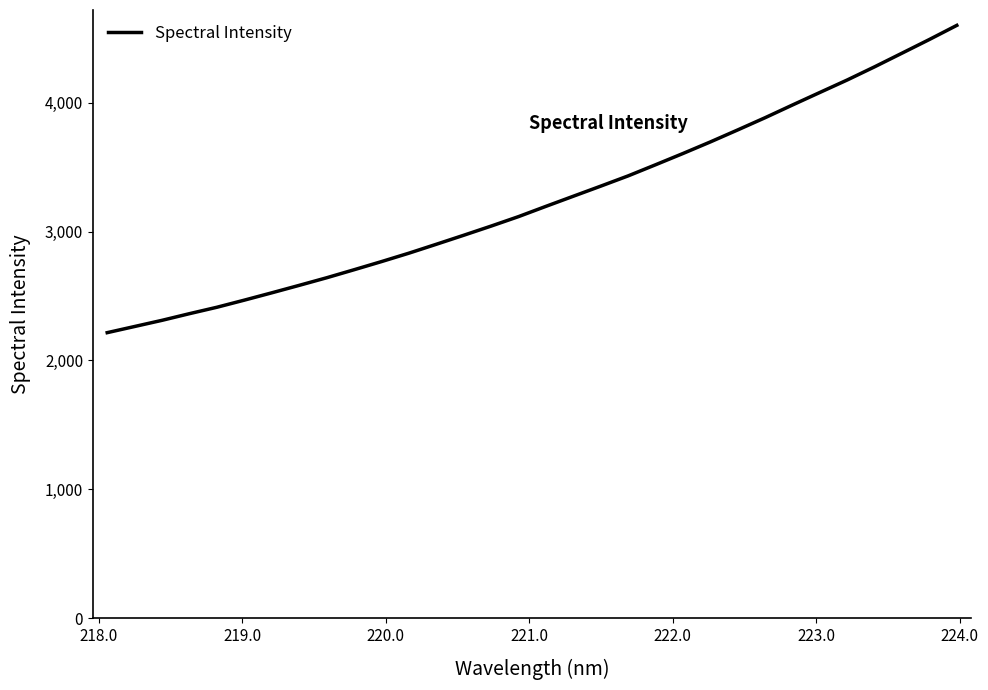

What is the maximum value shown in the chart?

4600.6